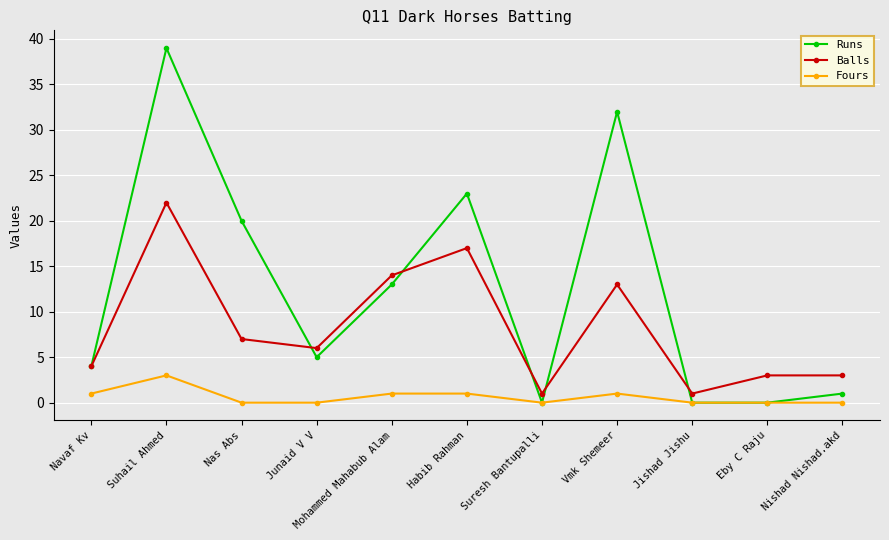

Which series has the largest total across all categories?

Runs